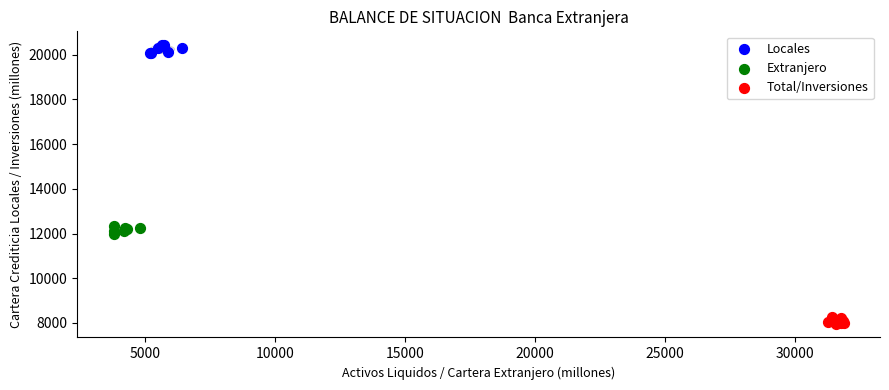

Which series reaches the maximum Y coordinate?

Locales